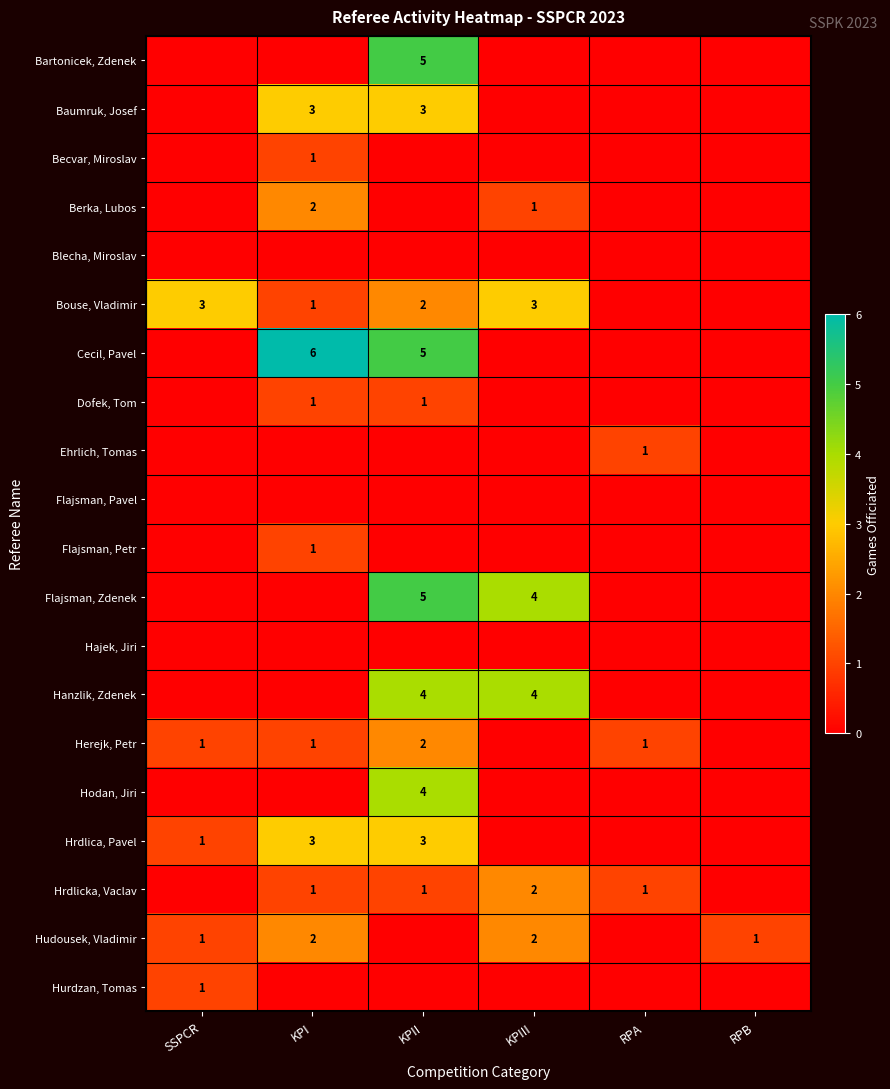

True or false: Dofek, Tom has a value of 1 at KPI.

True